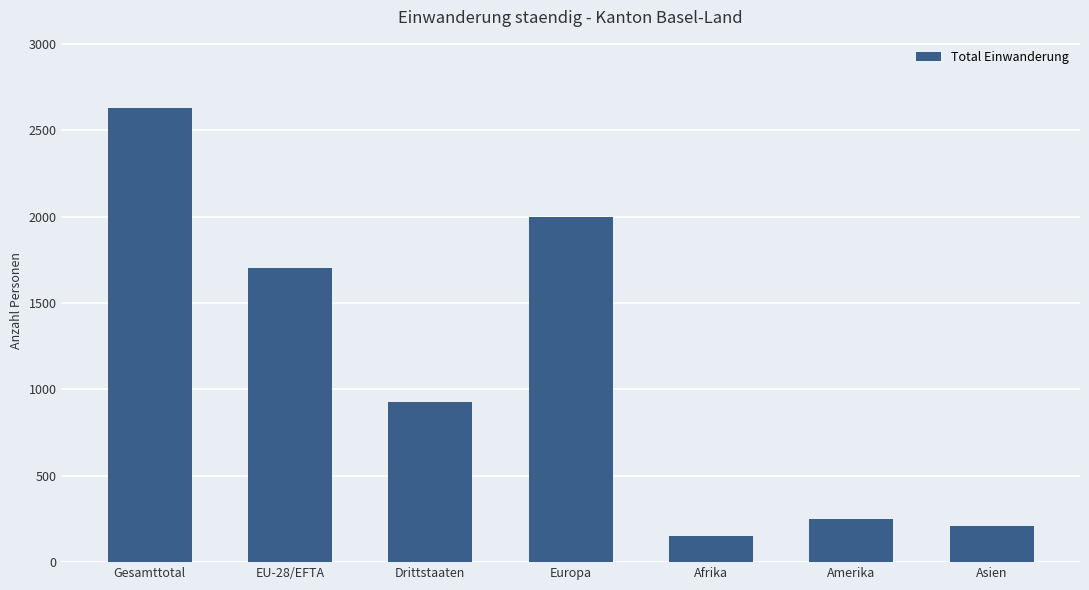

What is the label of the 4th bar from the right?

Europa